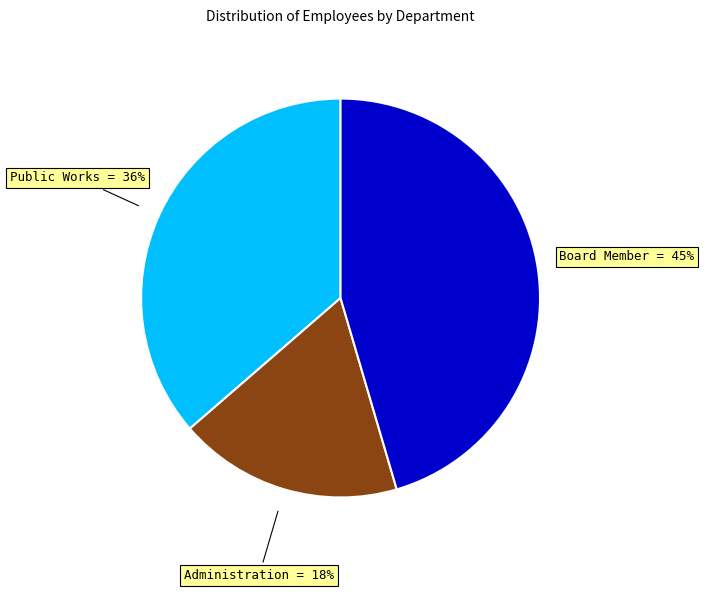

How many segments does this pie chart have?

3